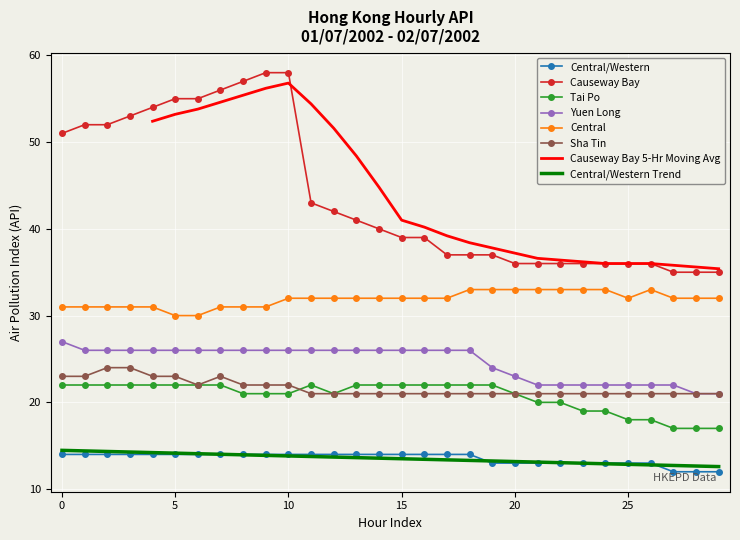

How many series are shown in this chart?

6